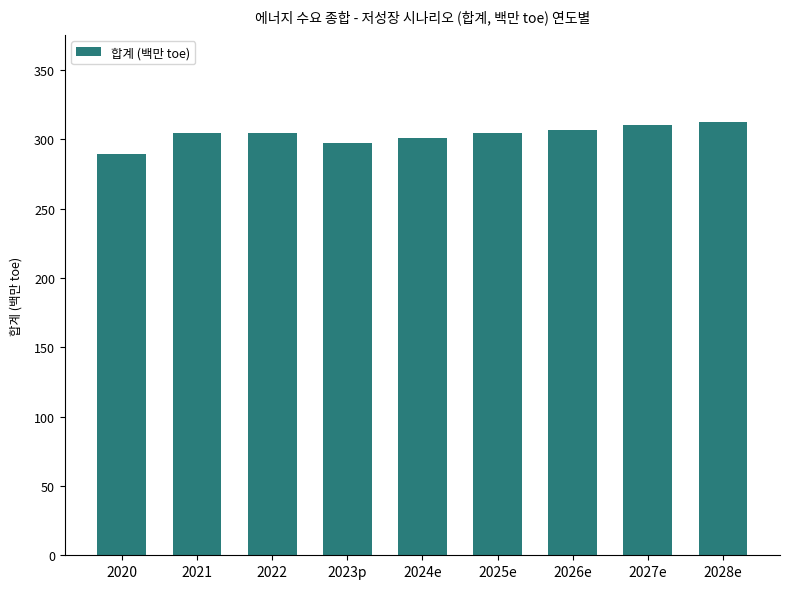

What is the ratio of the value at 2022 to the value at 2026e?

1.0